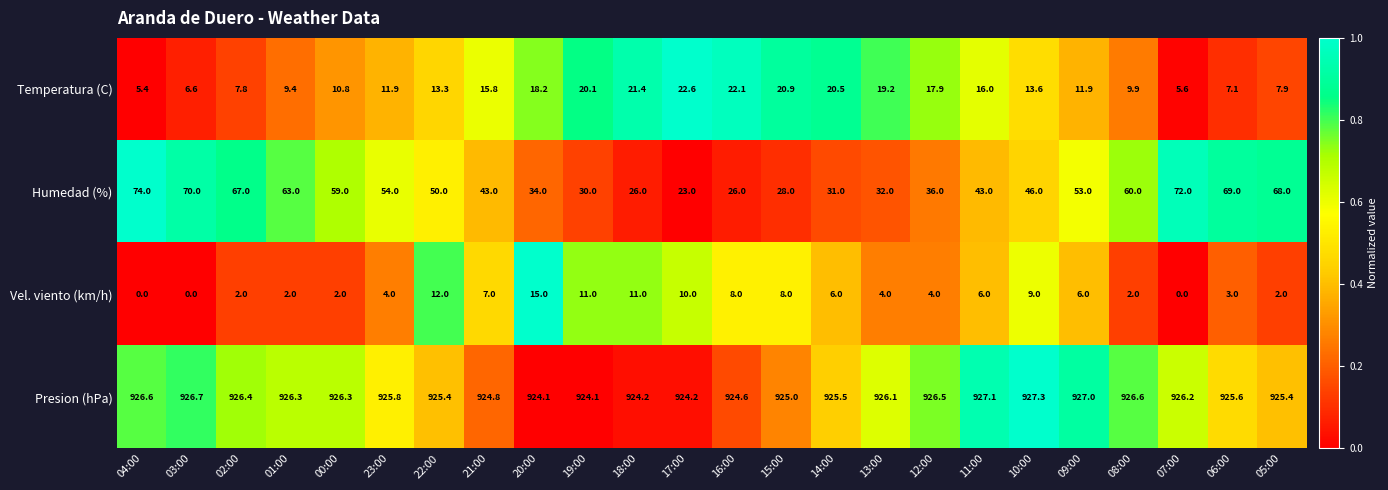

At how many categories does at least one series exceed 532?

24